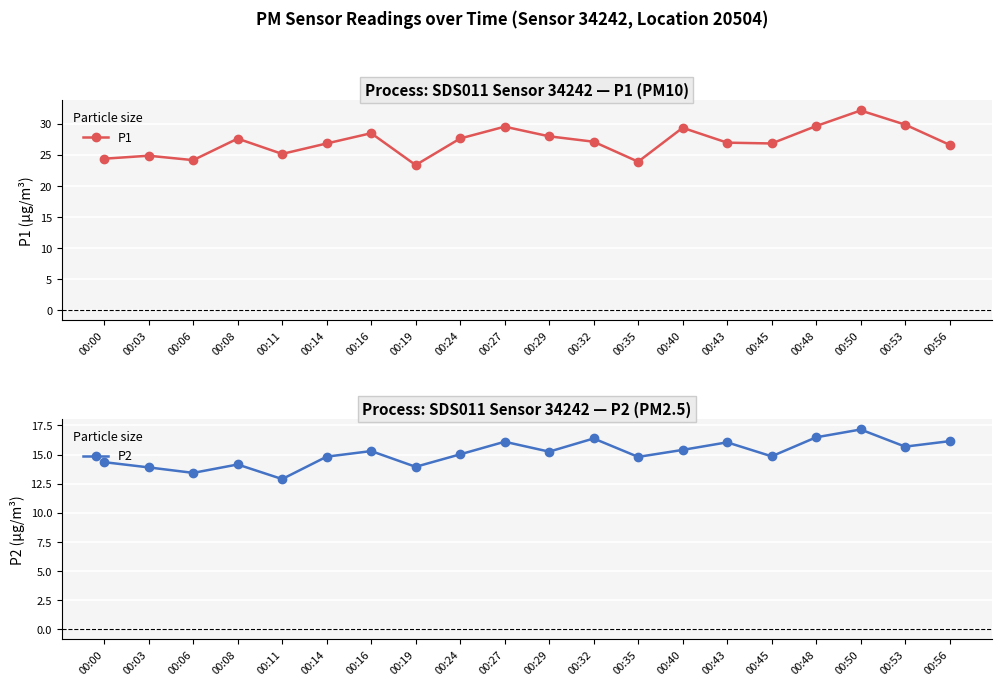

What is the difference between the maximum and minimum values in the P2 series?

4.2